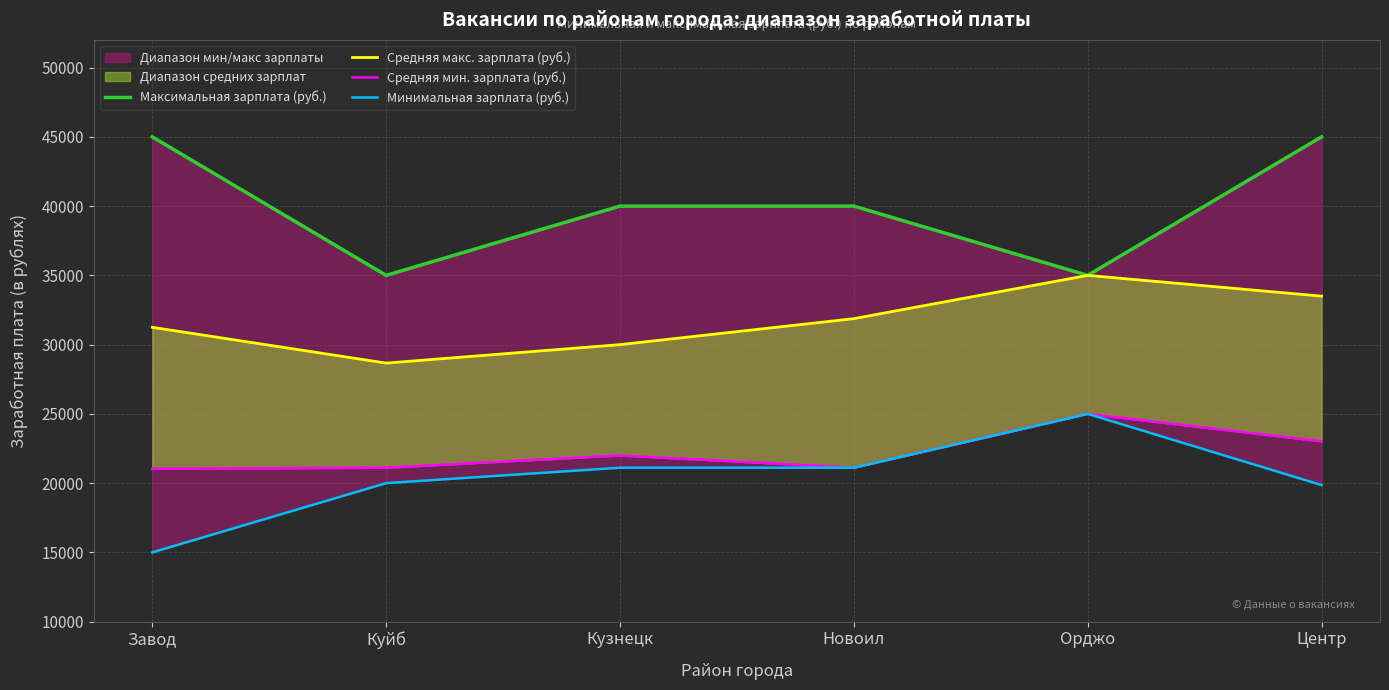

Is it true that Средняя макс. зарплата (руб.) equals 30000 at Кузнецк?

True